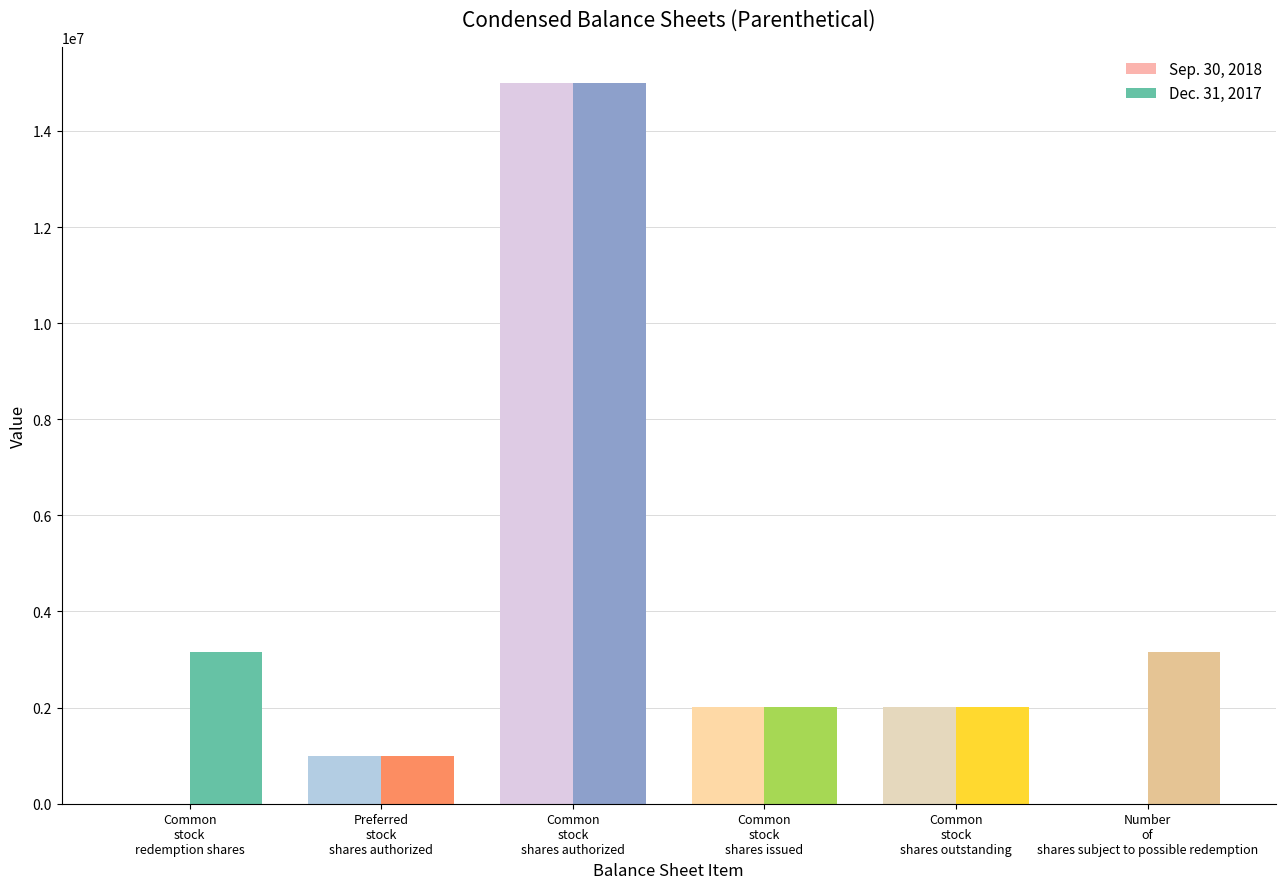

The value of Dec. 31, 2017 at Preferred
stock
shares authorized is 1000000. True or false?

True